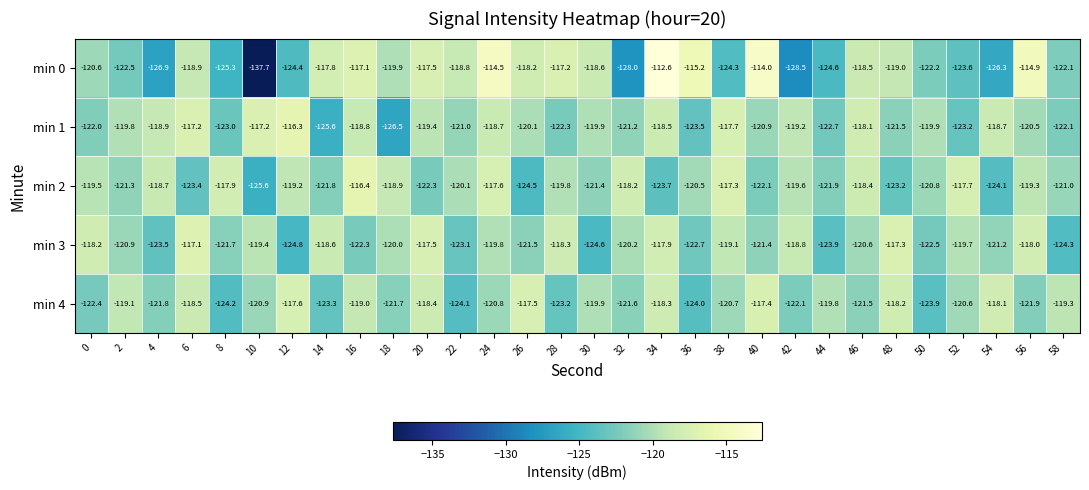

What is the total value across all series at 38?

-599.1